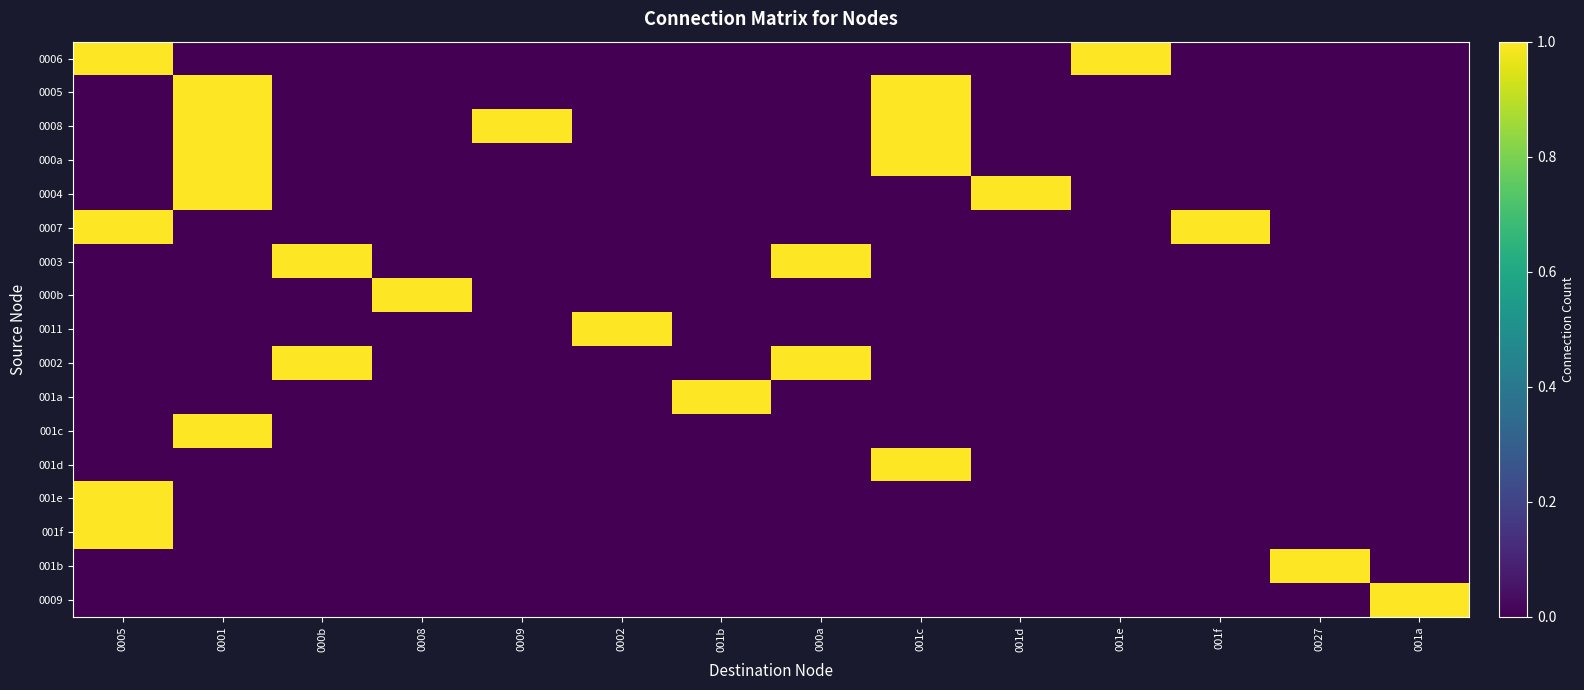

Which label corresponds to the smallest value in the chart?

0001